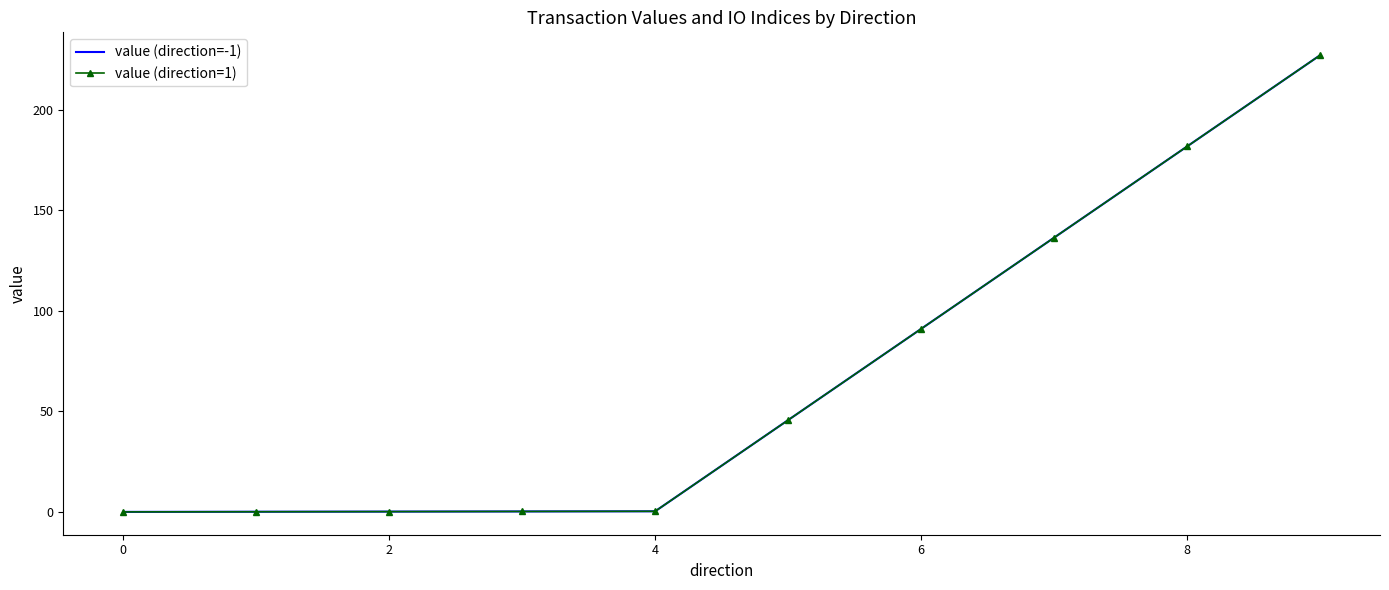

What is the average value of the value (direction=-1) series?

68.3